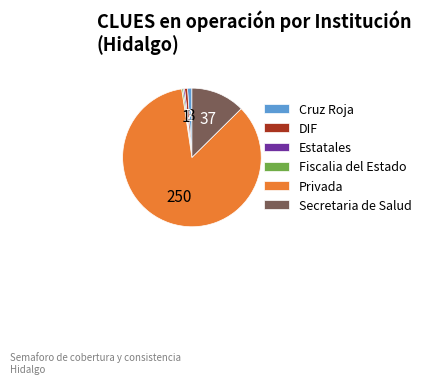

What is the majority slice?

Privada